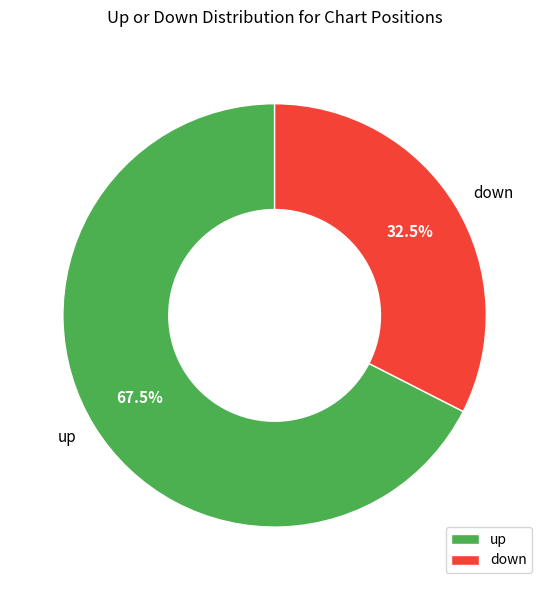

Is the sum of up and down greater than half?

Yes